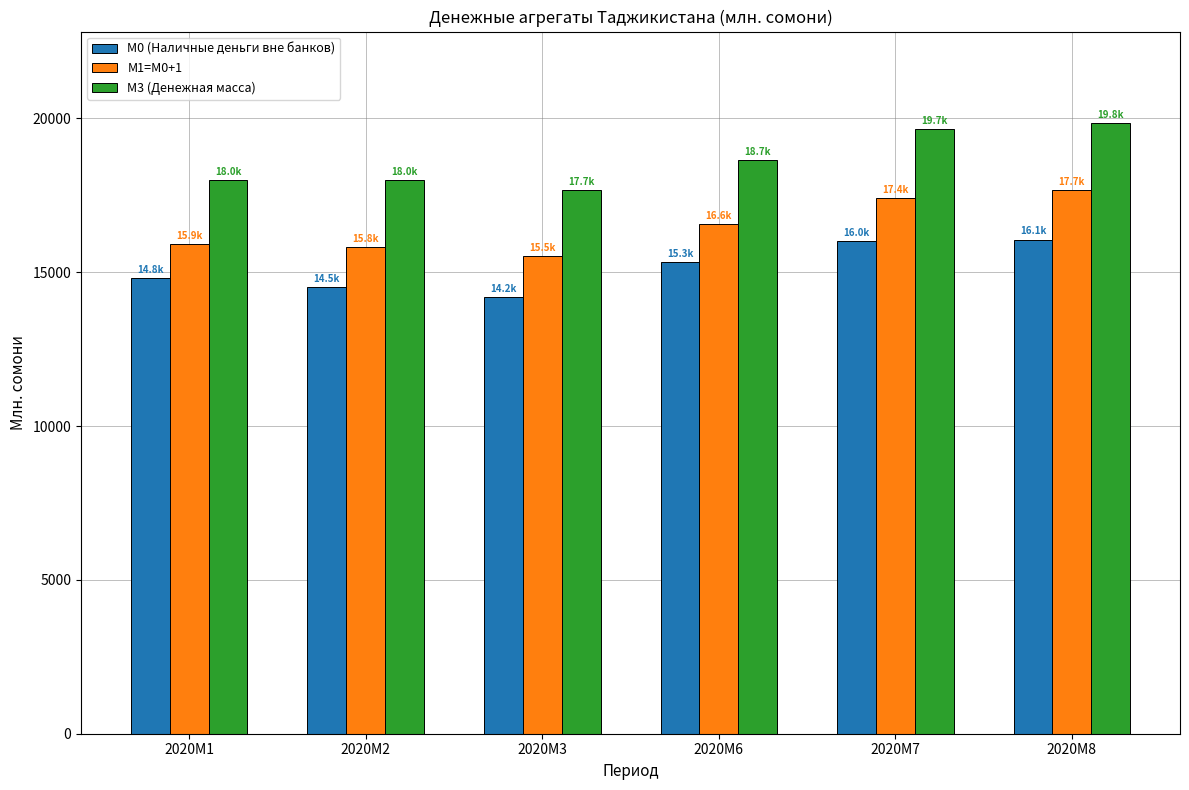

What is the difference between the second highest and minimum values in the M3 (Денежная масса) series?

2007.5